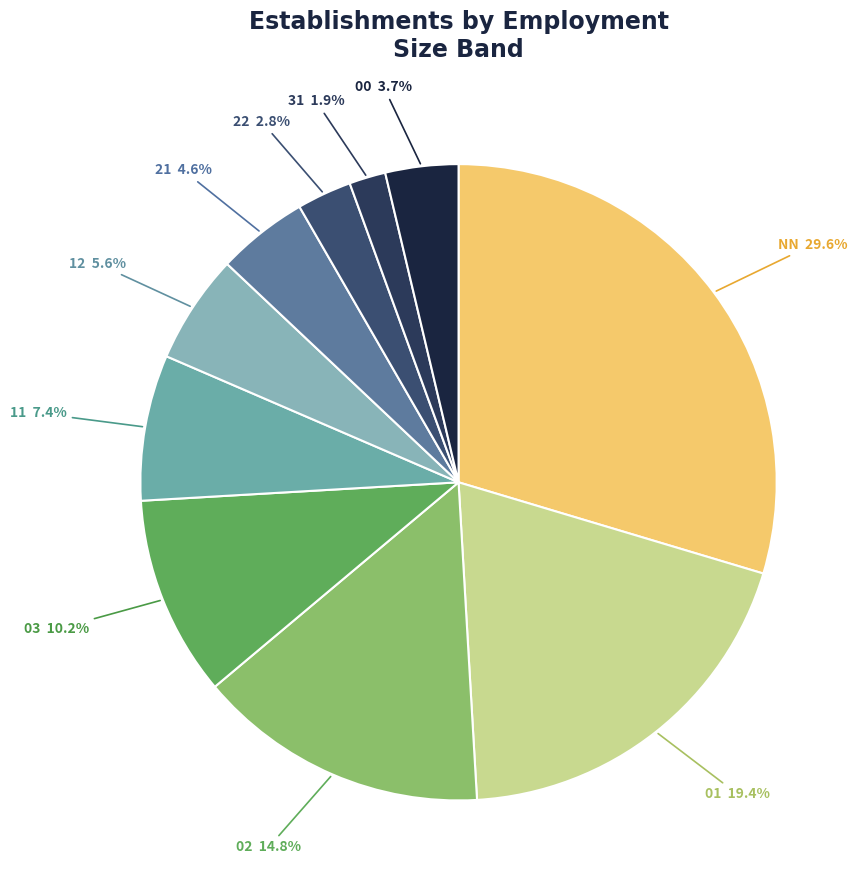

To the nearest percent, what is the difference between the largest and smallest slice percentages?

28%